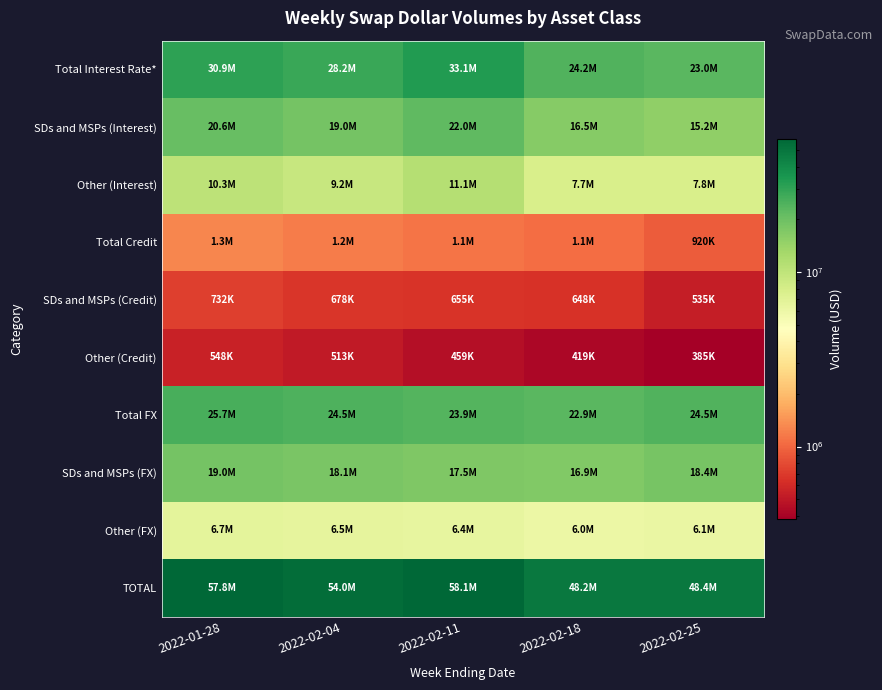

Reading left to right, list all the values displayed in this chart.

Total Interest Rate*: 2022-01-28=30905868	2022-02-04=28210543	2022-02-11=33080852	2022-02-18=24214910	2022-02-25=22991596
SDs and MSPs (Interest): 2022-01-28=20592151	2022-02-04=18971671	2022-02-11=21968628	2022-02-18=16465276	2022-02-25=15175881
Other (Interest): 2022-01-28=10313717	2022-02-04=9238872	2022-02-11=11112224	2022-02-18=7749634	2022-02-25=7815716
Total Credit: 2022-01-28=1280294	2022-02-04=1191016	2022-02-11=1113971	2022-02-18=1067103	2022-02-25=920500
SDs and MSPs (Credit): 2022-01-28=731811	2022-02-04=678218	2022-02-11=655158	2022-02-18=648151	2022-02-25=535140
Other (Credit): 2022-01-28=548483	2022-02-04=512798	2022-02-11=458813	2022-02-18=418952	2022-02-25=385360
Total FX: 2022-01-28=25652479	2022-02-04=24549972	2022-02-11=23933549	2022-02-18=22943175	2022-02-25=24484517
SDs and MSPs (FX): 2022-01-28=18985841	2022-02-04=18055008	2022-02-11=17493629	2022-02-18=16940255	2022-02-25=18355782
Other (FX): 2022-01-28=6666638	2022-02-04=6494965	2022-02-11=6439920	2022-02-18=6002921	2022-02-25=6128735
TOTAL: 2022-01-28=57838641	2022-02-04=53951531	2022-02-11=58128372	2022-02-18=48225188	2022-02-25=48396614